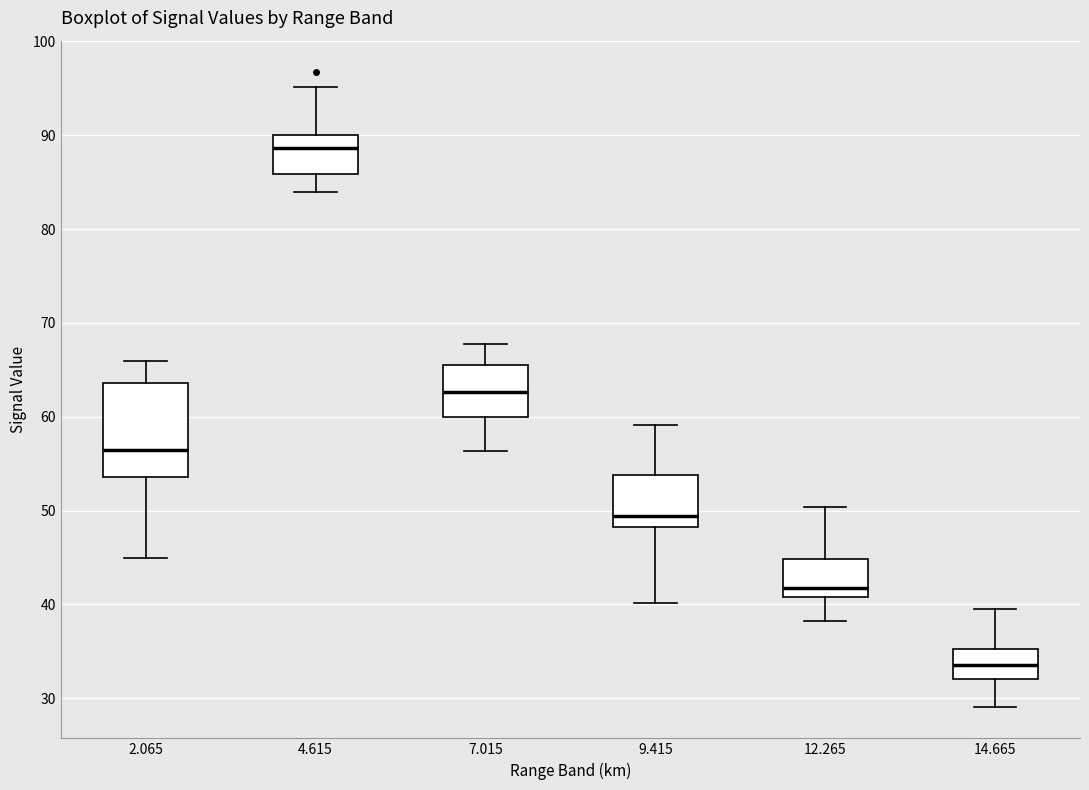

Comparing the boxes themselves (not the whiskers), which one is the tallest?

2.065